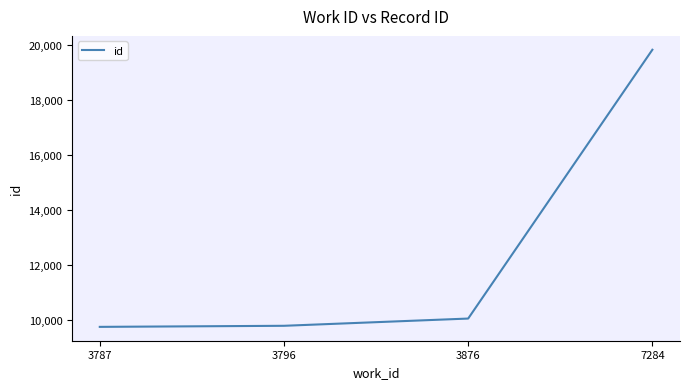

What is the difference between the maximum and minimum values?

10102